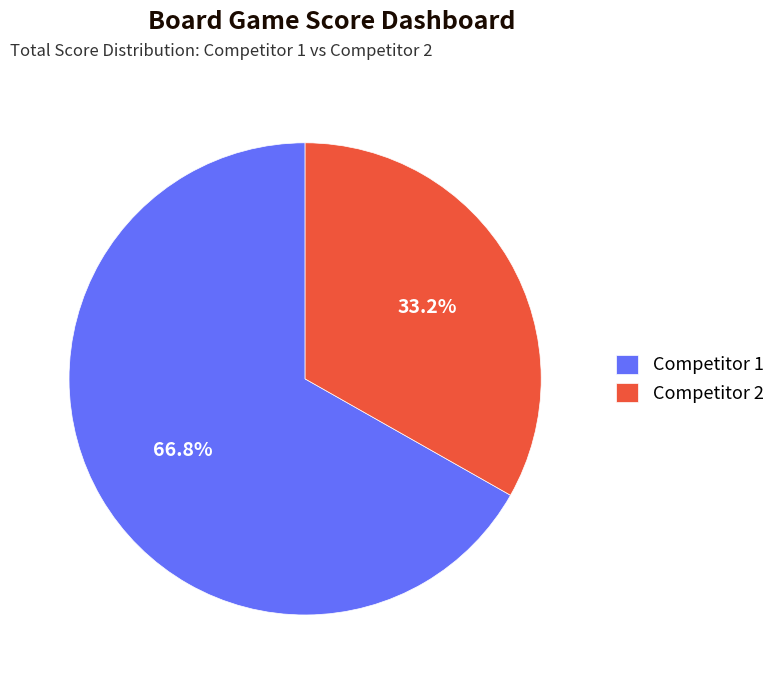

Which slice is the largest?

Competitor 1